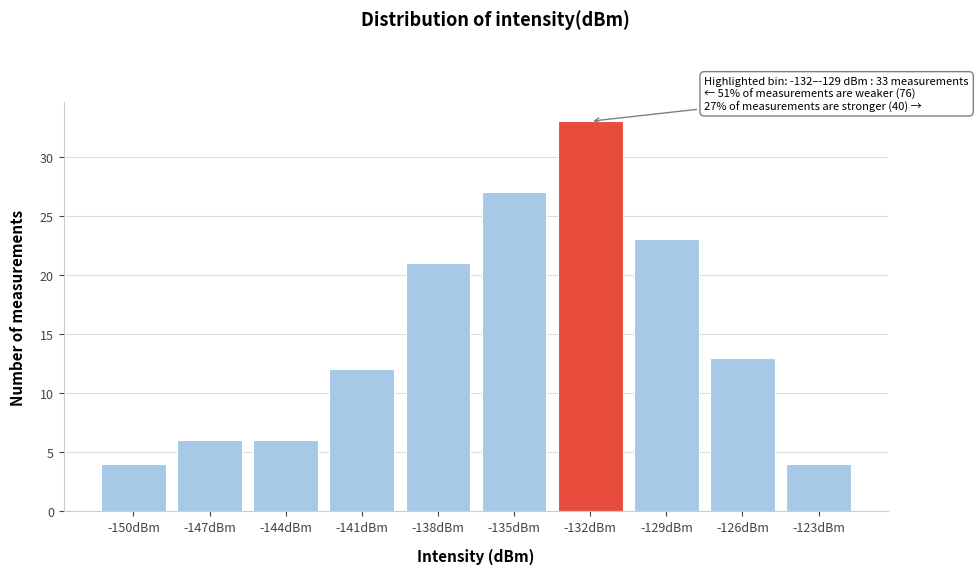

Reading left to right, extract all data points from this chart.

4	6	6	12	21	27	33	23	13	4